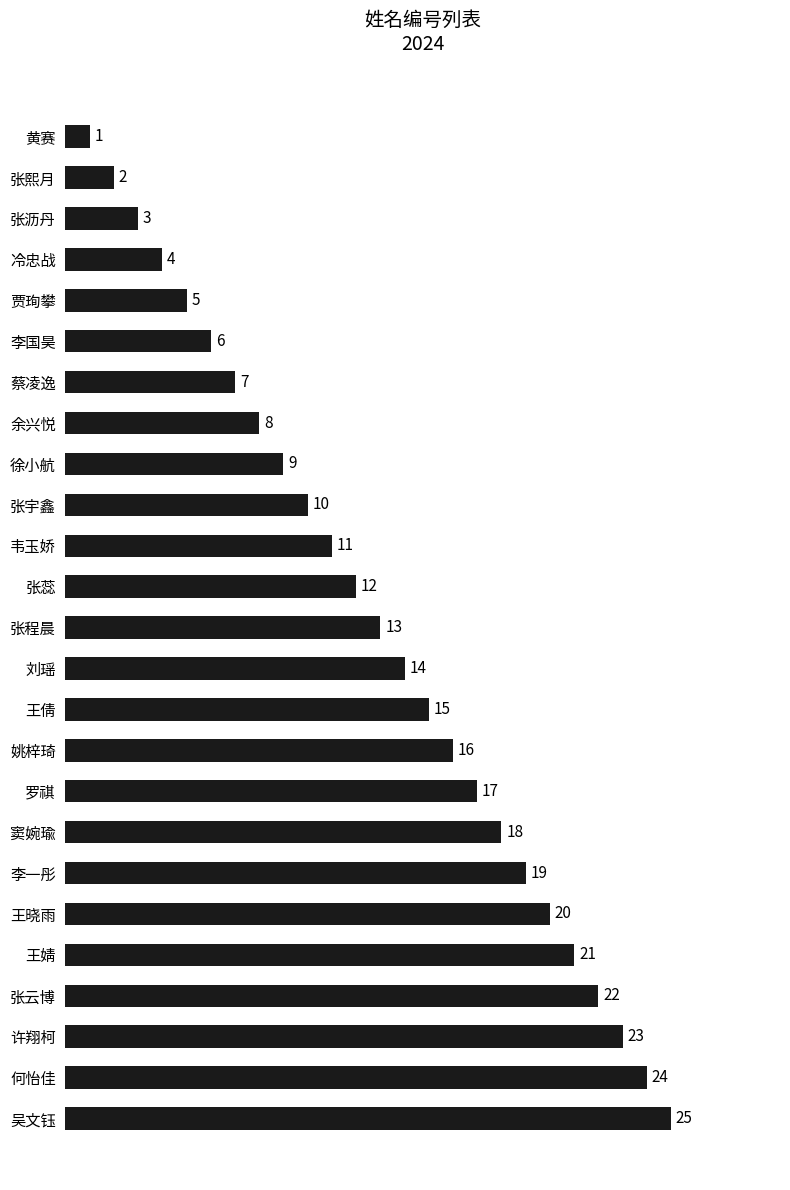

What is the smallest value displayed?

1